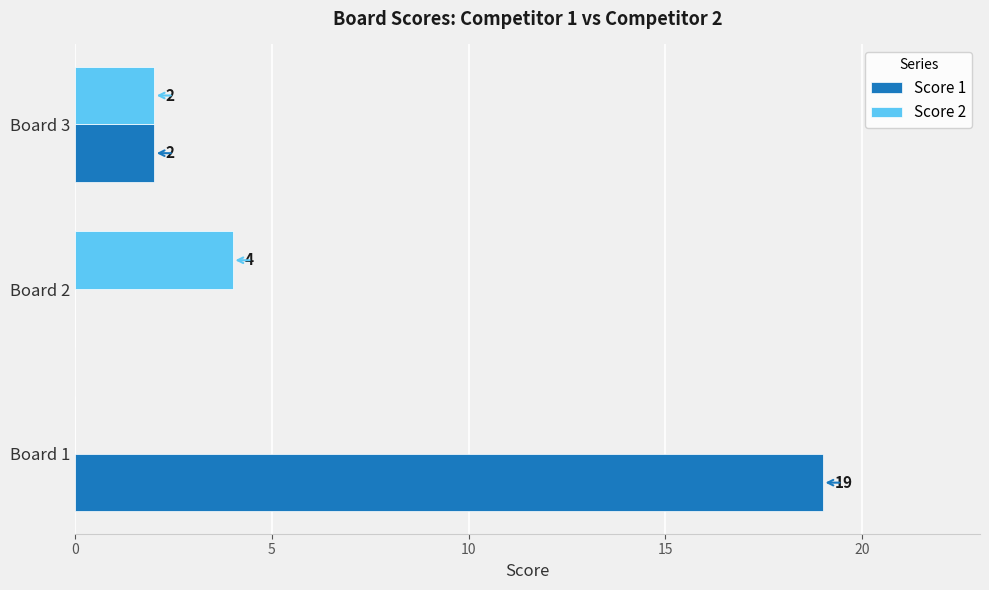

Which series changed the most between Board 1 and Board 2?

Score 1